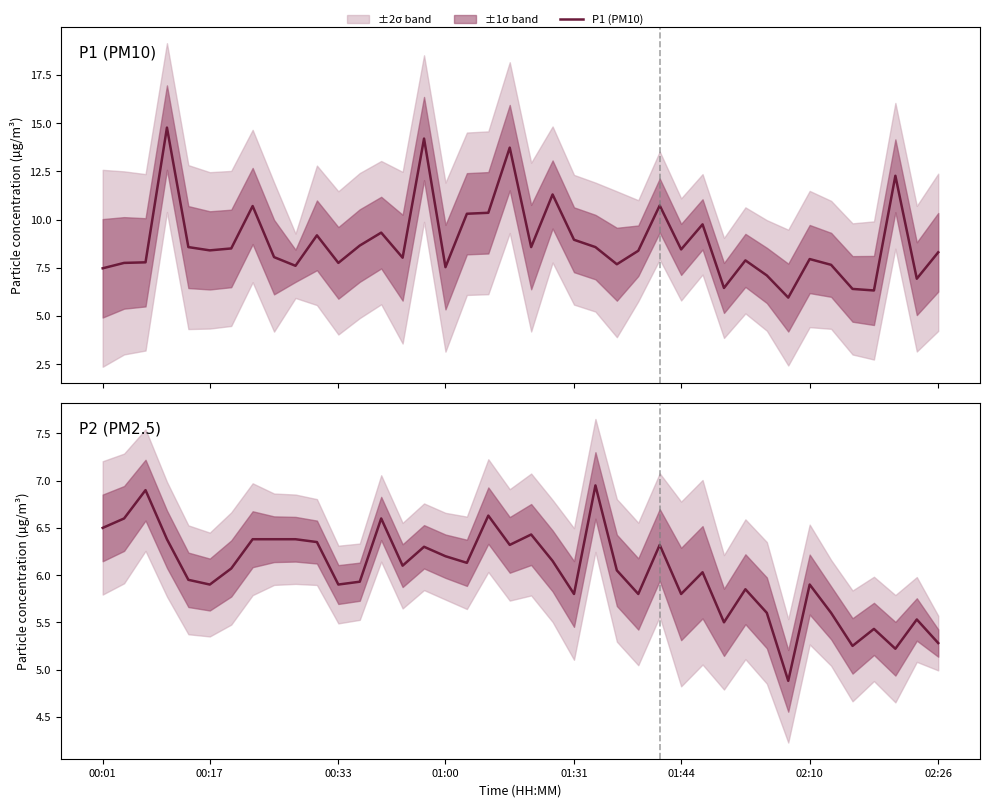

What is the minimum value for P2 (PM2.5)?

4.9